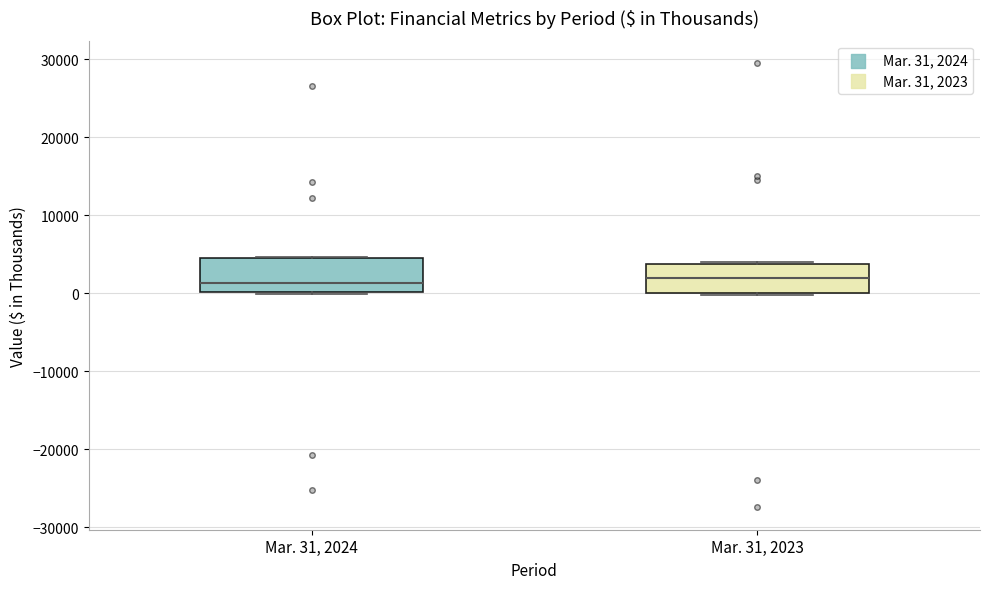

Reading left to right, transcribe this box plot: for each box, give where its median line is, the range the box spans, and where its two whiskers end, as read against the y-axis. The values are not printed on the chart, so give them approximately, as read against the axis.

Mar. 31, 2024: median 1000, box 0 to 5000, whiskers 0 to 5000
Mar. 31, 2023: median 2000, box 0 to 4000, whiskers 0 to 4000 (just above the box's upper edge)